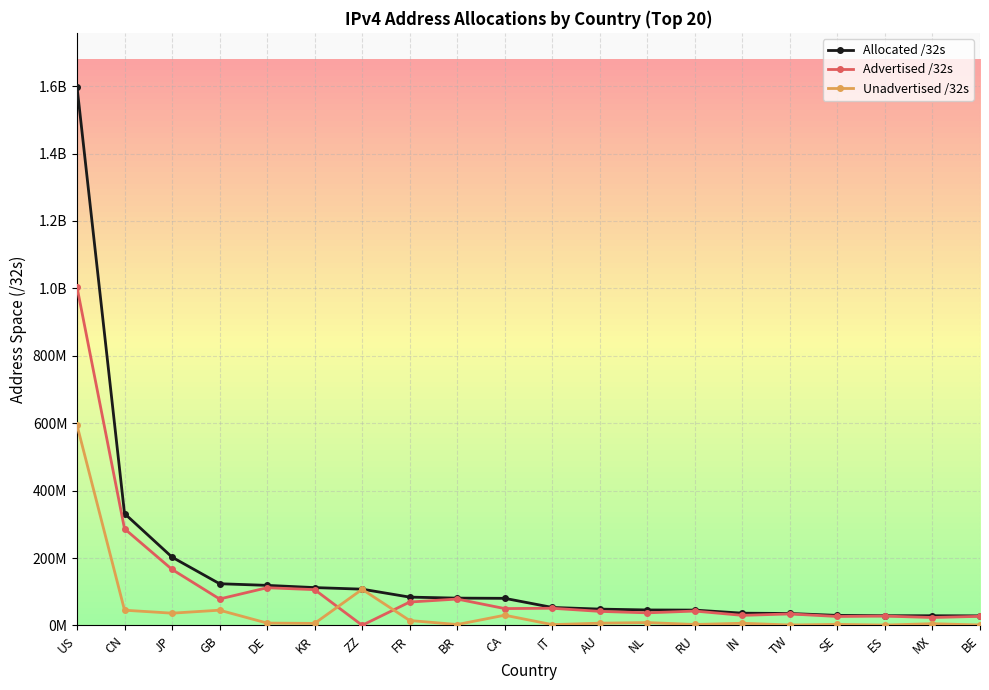

What are all the series names shown in the legend?

Allocated /32s, Advertised /32s, Unadvertised /32s